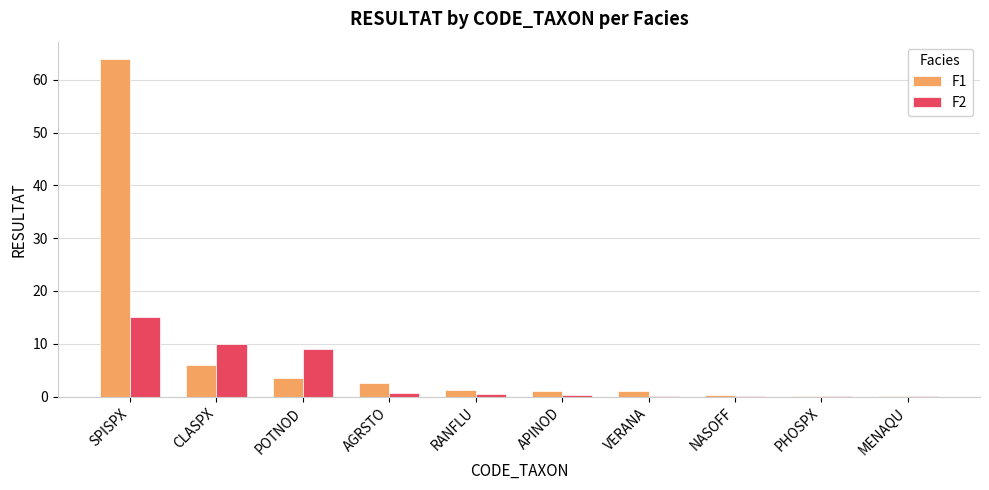

At which label does F1 reach its peak?

SPISPX